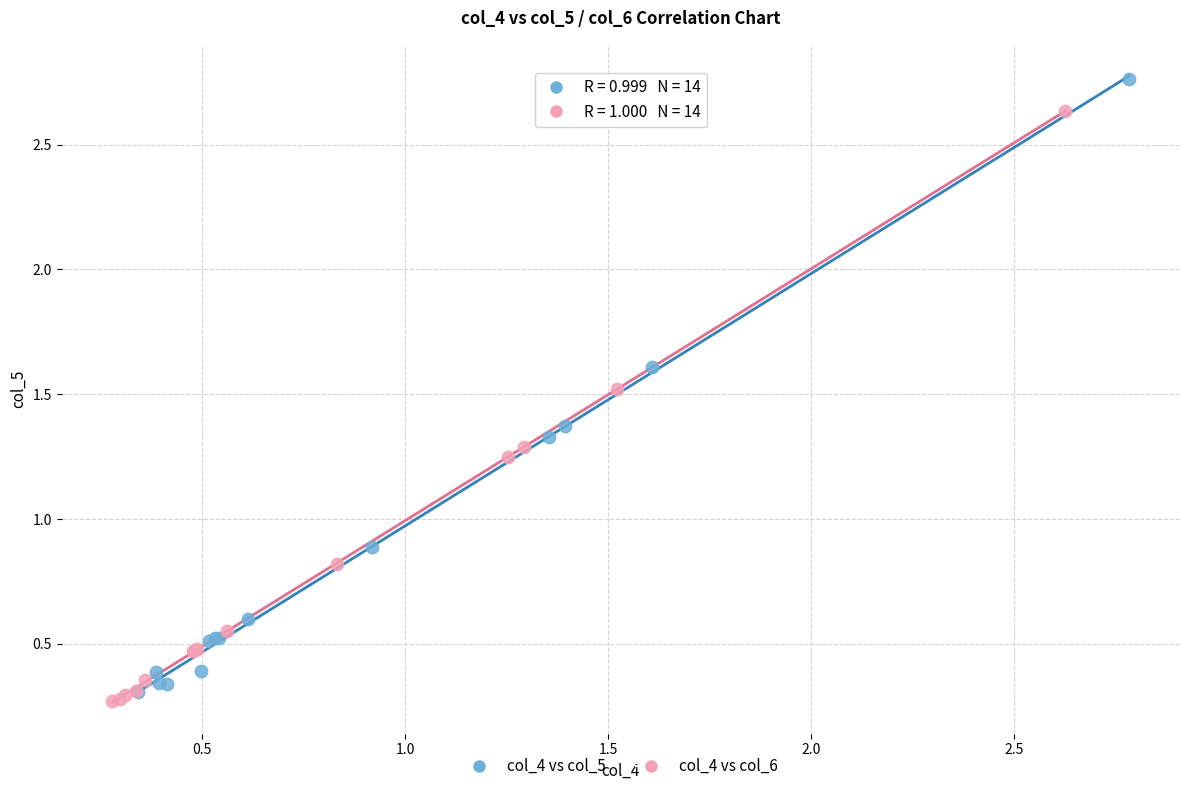

Which series contains the highest Y value?

col_4 vs col_5